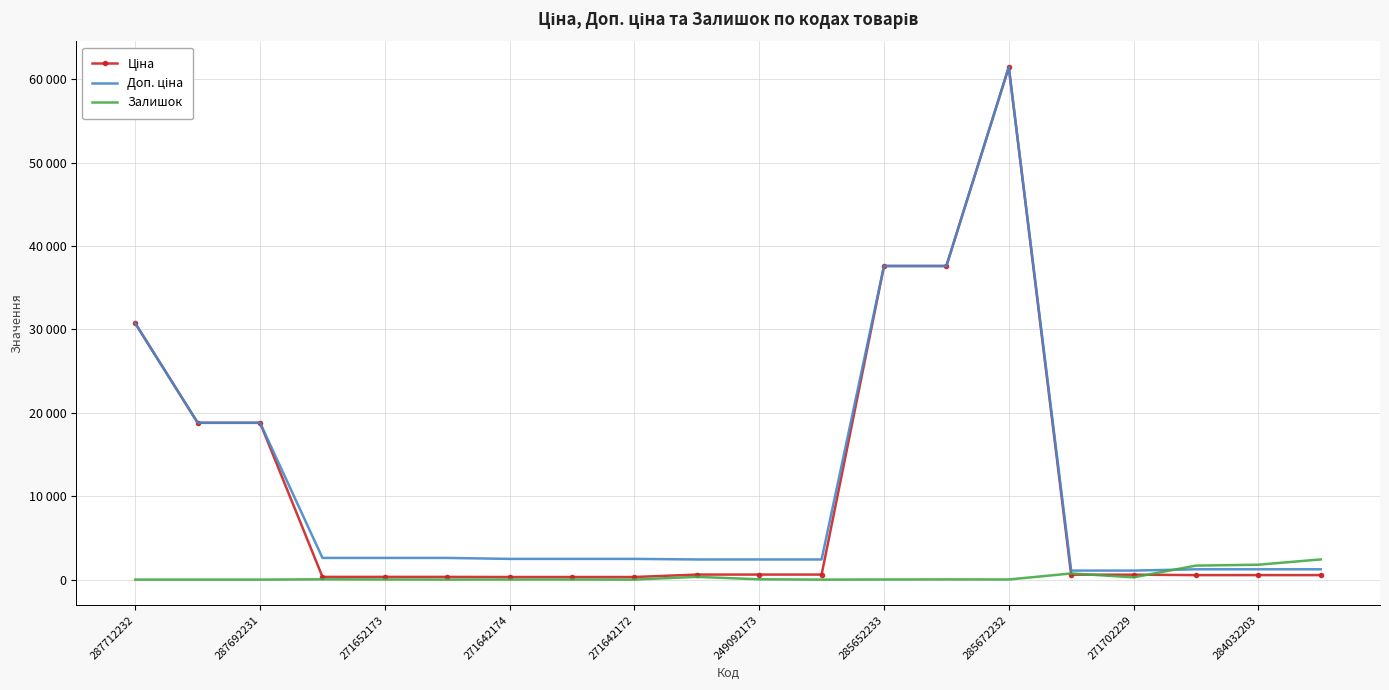

Where is Ціна nearest to the value 30872?

287712232